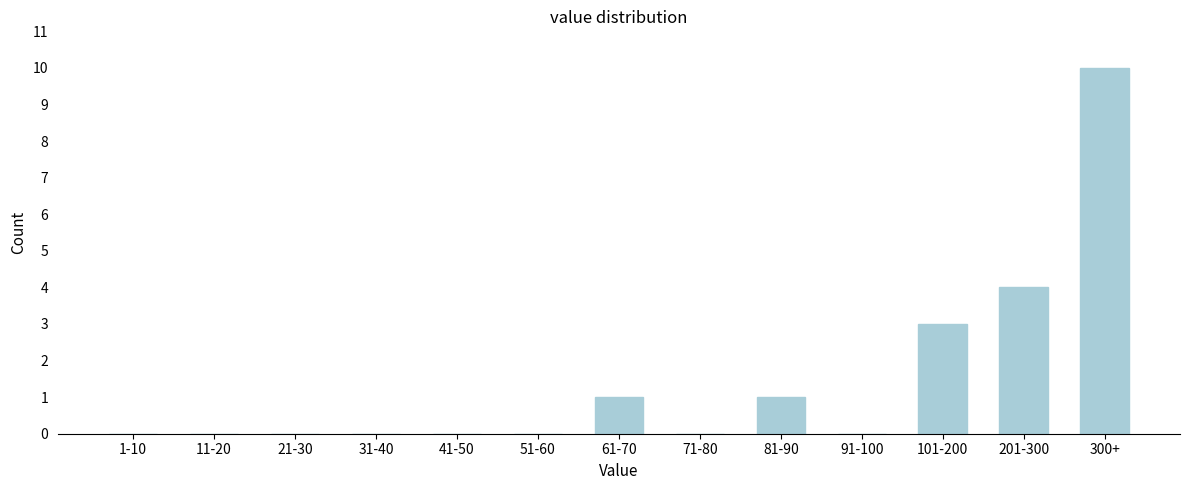

Reading right to left, transcribe all the data shown in this chart.

300+=10	201-300=4	101-200=3	91-100=0	81-90=1	71-80=0	61-70=1	51-60=0	41-50=0	31-40=0	21-30=0	11-20=0	1-10=0